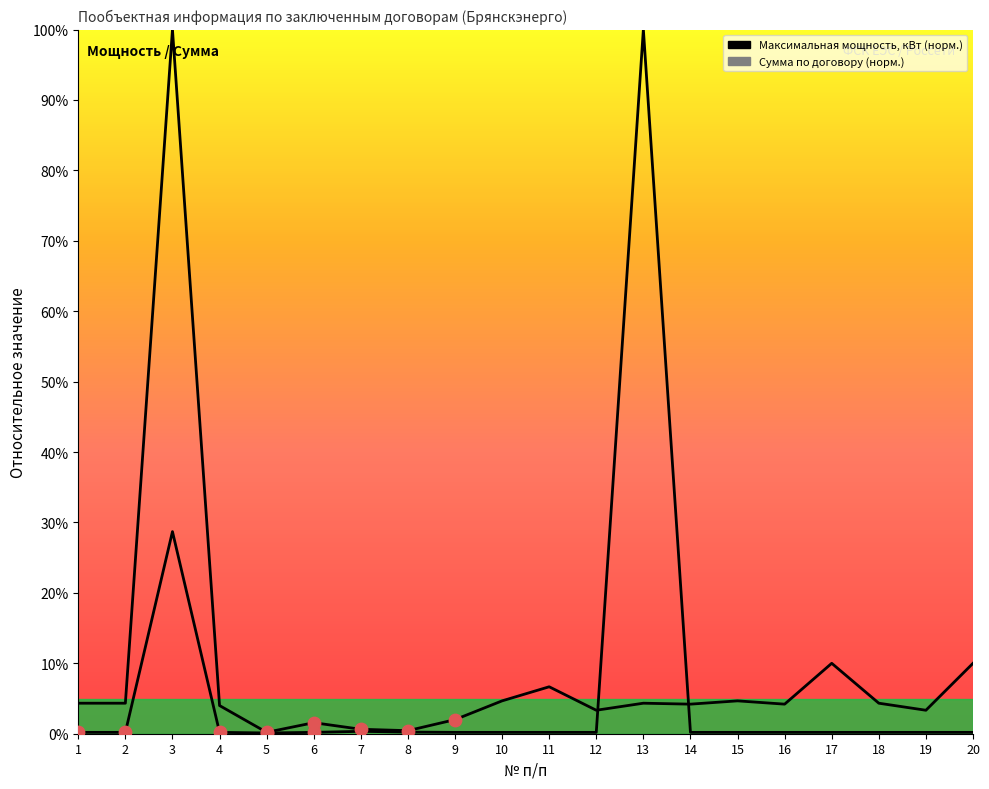

Which series has the largest total across all categories?

Максимальная мощность, кВт